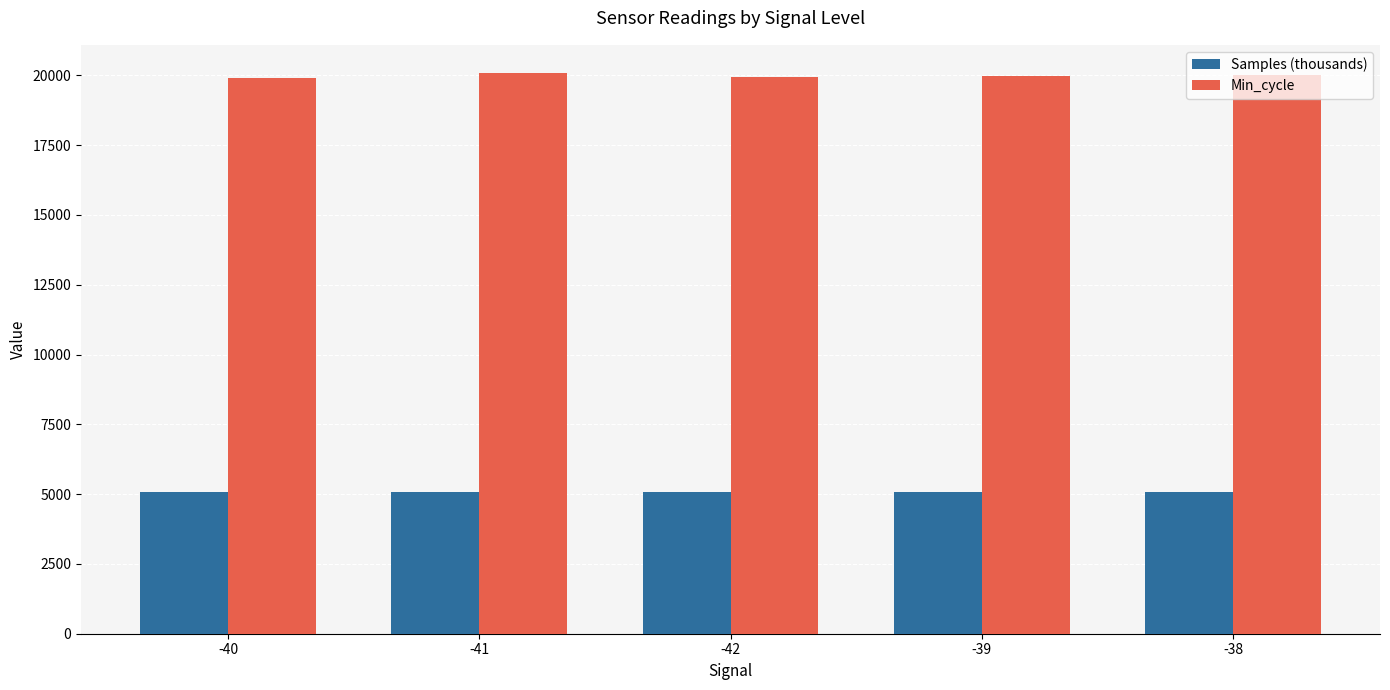

What is the maximum value for Samples (thousands)?

5091.6